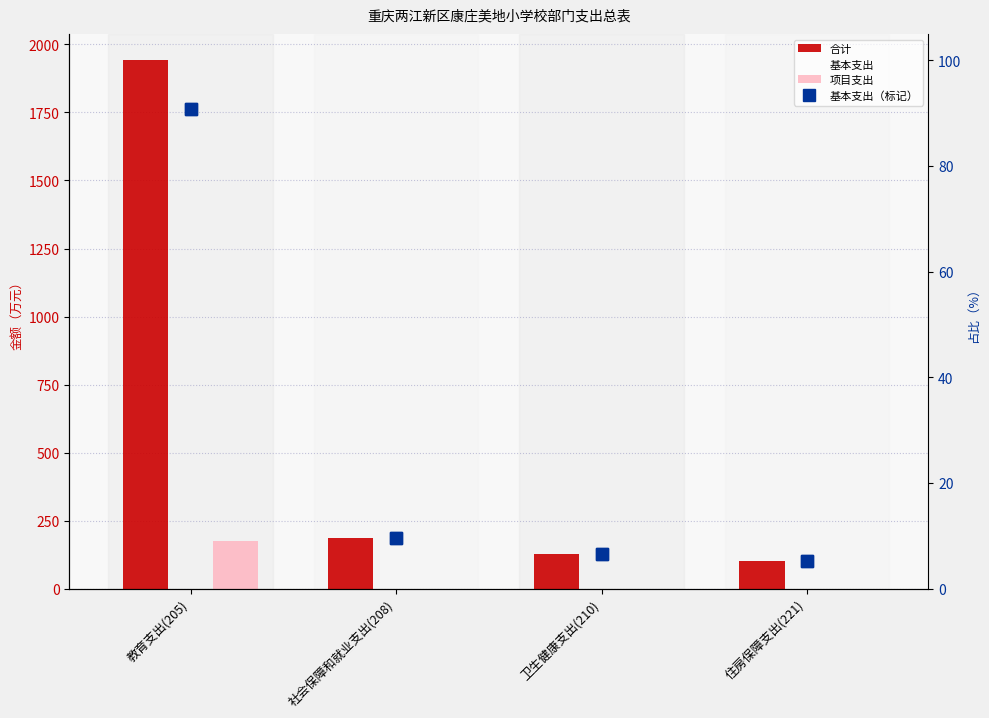

Reading left to right, what are all the values shown in this chart?

合计: 1941.3	186.2	127.3	99.8
基本支出: 1764.4	186.2	127.3	99.8
项目支出: 176.9	0.0	0.0	0.0